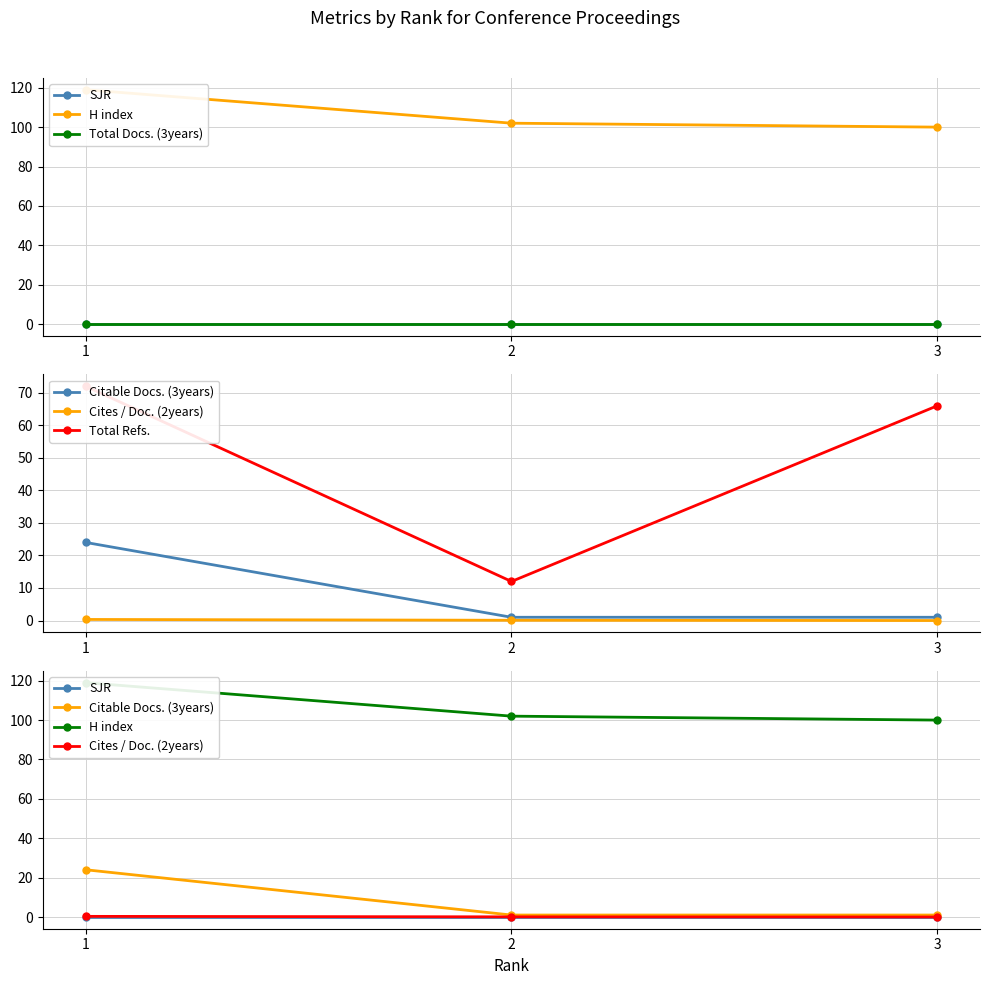

What is the average value of the Cites / Doc. (2years) series?

0.1